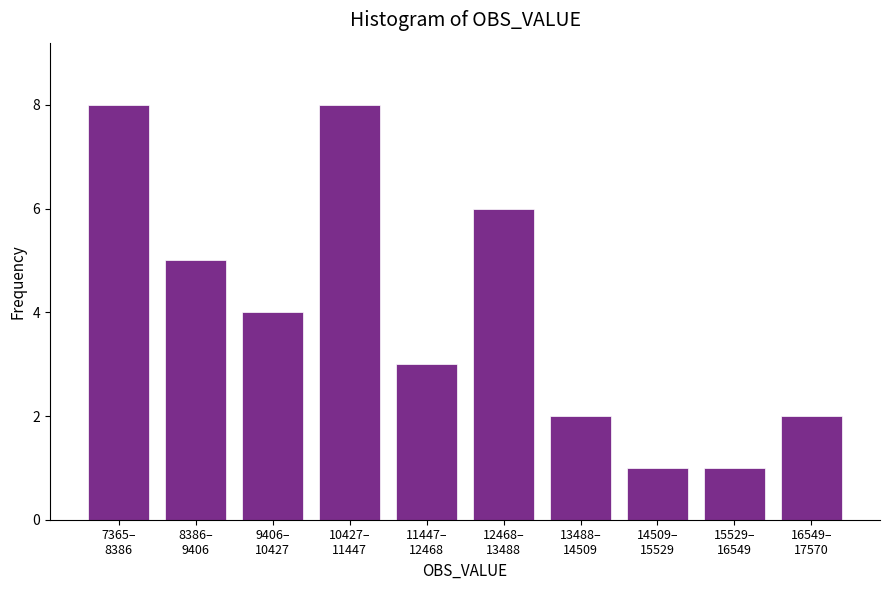

Reading left to right, transcribe all the data shown in this chart.

8	5	4	8	3	6	2	1	1	2